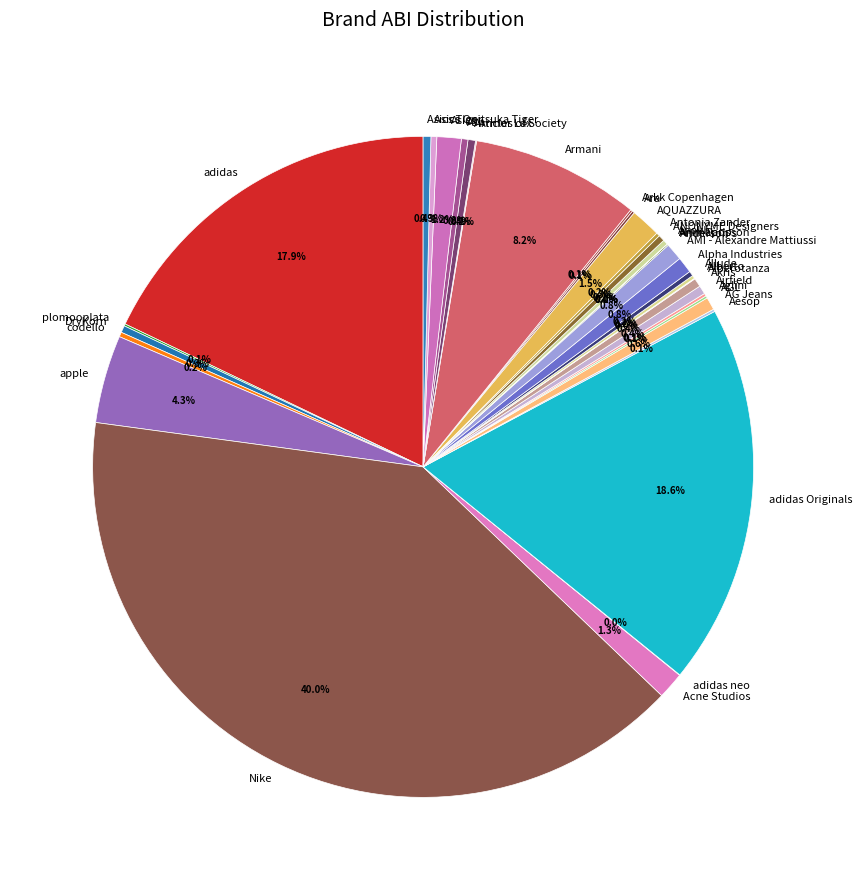

What portion of the pie excludes Asics?

98.8%